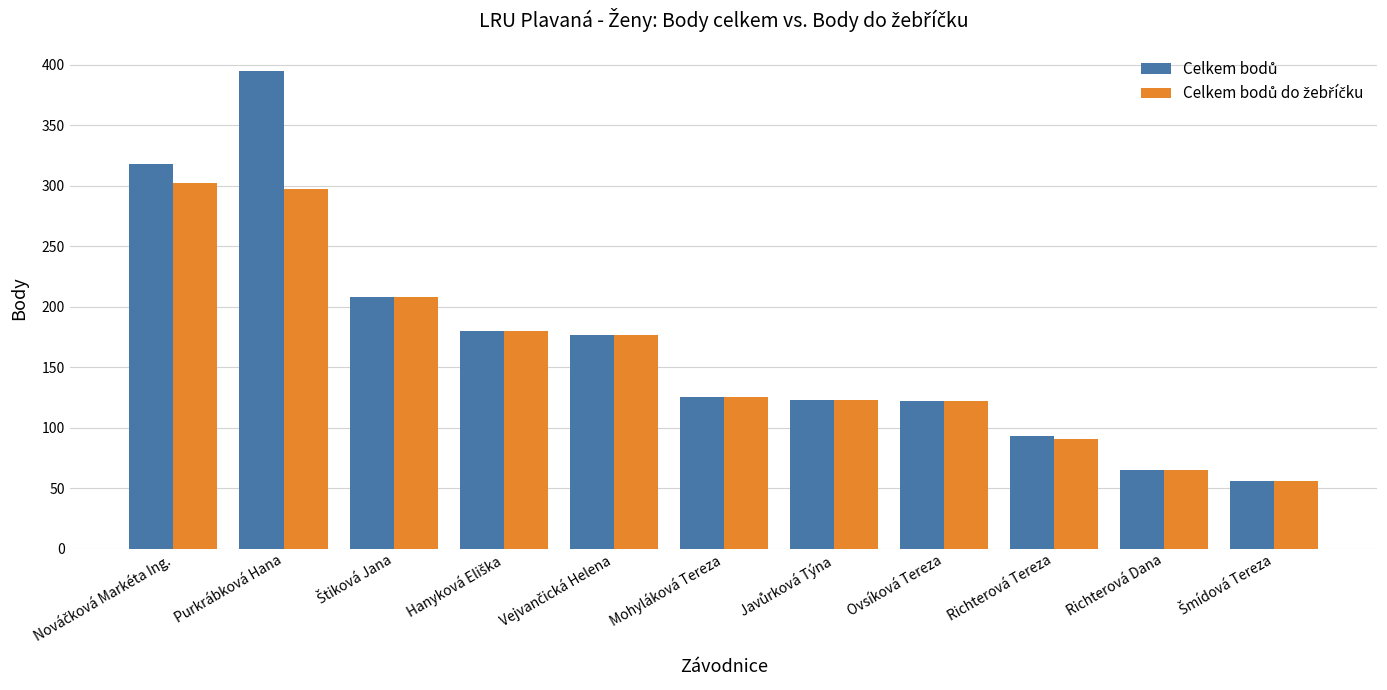

Does the chart contain any negative values?

No